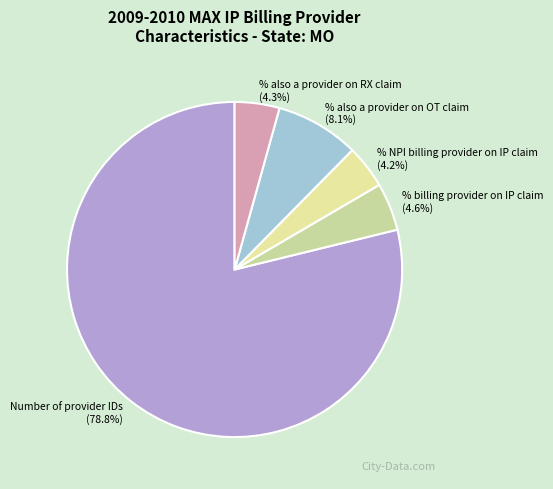

Does any single category account for the majority?

Yes